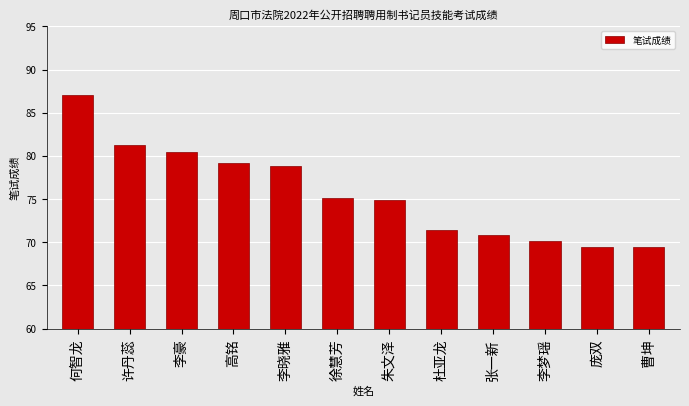

Is it true that the value at 杜亚龙 is 25.4?

False